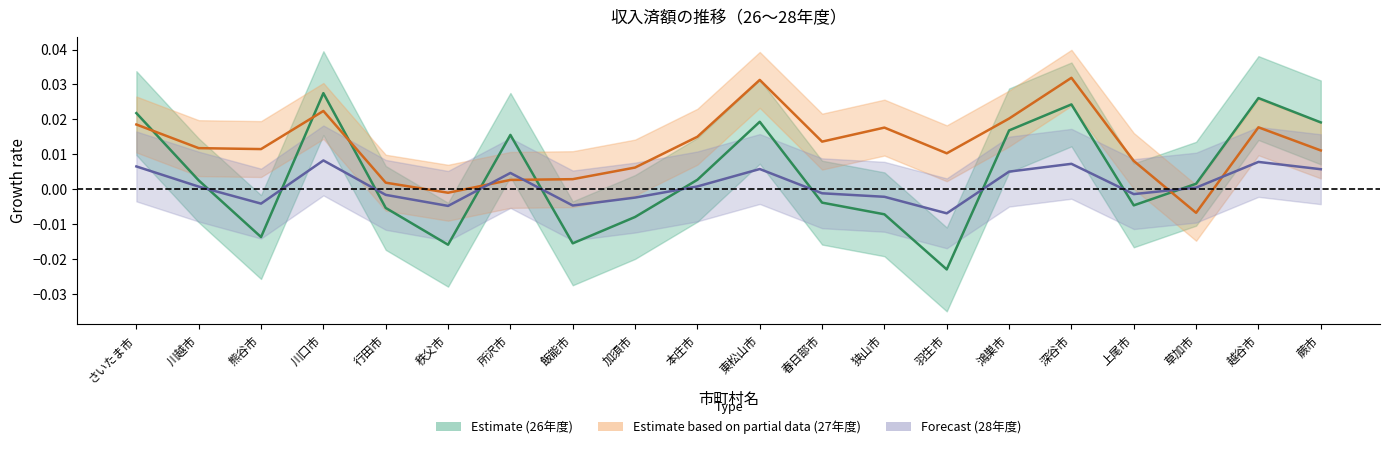

List the series in order of their peak value, highest first.

27年度収入 (Partial), 26年度収入 (Estimate), 28年度収入 (Forecast)